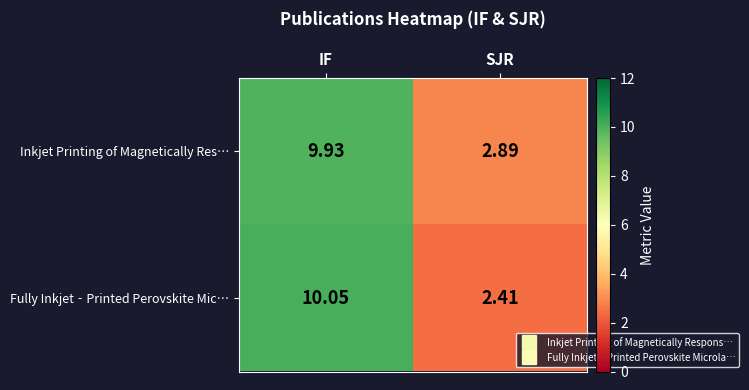

Rank the categories by Inkjet Printing of Magnetically Res… value from lowest to highest.

SJR, IF